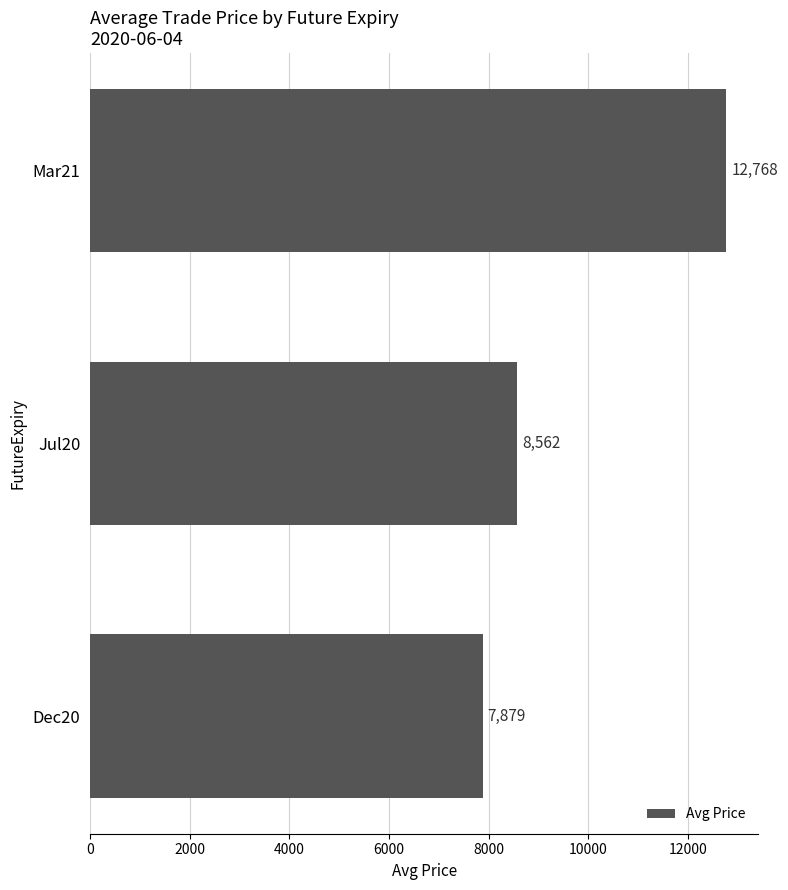

What is the maximum value shown in the chart?

12768.0